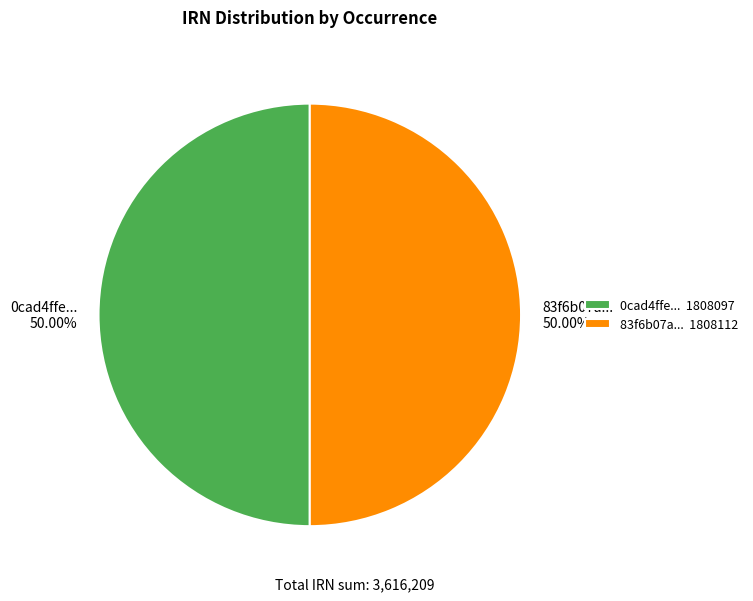

Is the sum of 83f6b07a... and 0cad4ffe... greater than half?

Yes